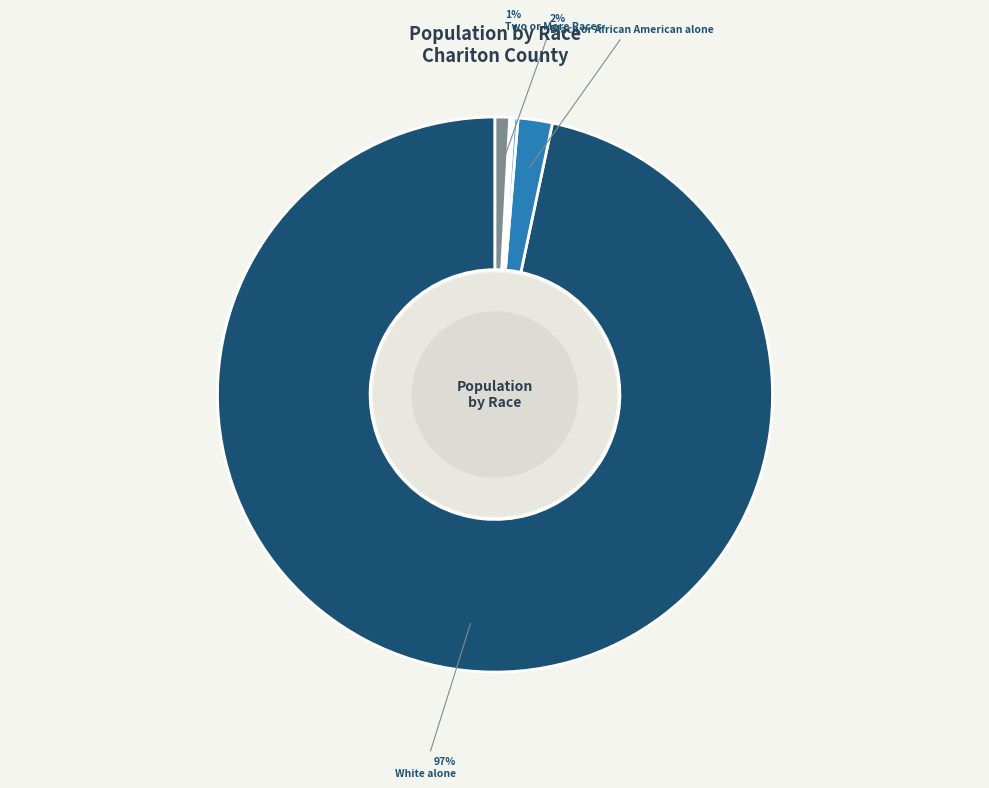

To the nearest percent, what is the average slice percentage?

14%